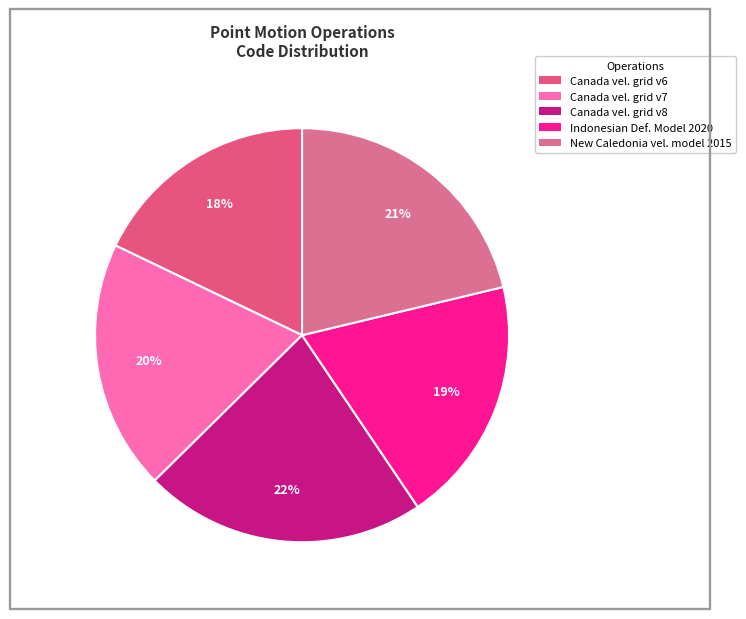

Count the number of slices in the pie.

5